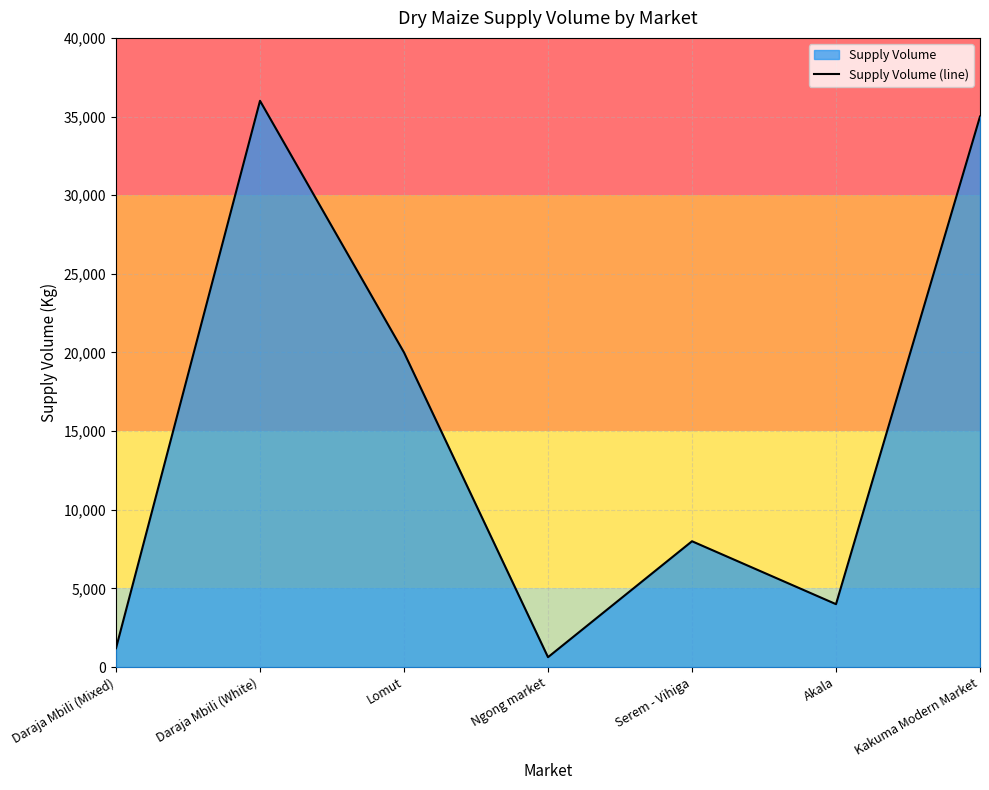

Where is the first local maximum?

Daraja Mbili (White)